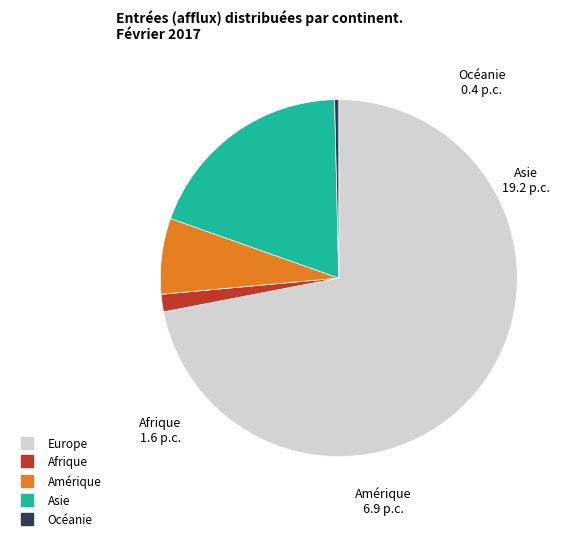

Is it true that Amérique is 1% of the pie?

False